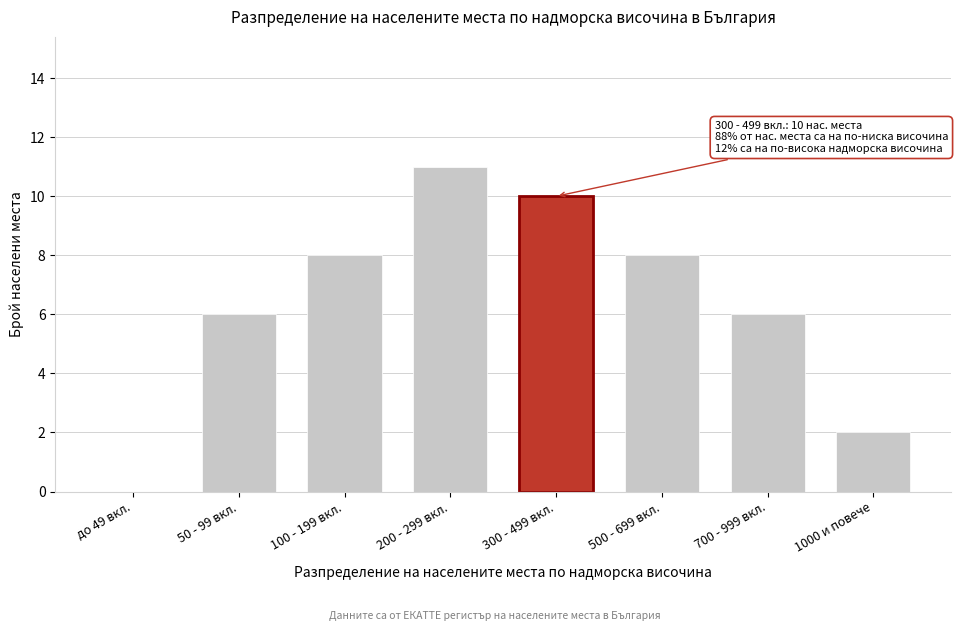

Reading left to right, list all the values displayed in this chart.

до 49 вкл.=0	50 - 99 вкл.=6	100 - 199 вкл.=8	200 - 299 вкл.=11	300 - 499 вкл.=10	500 - 699 вкл.=8	700 - 999 вкл.=6	1000 и повече=2